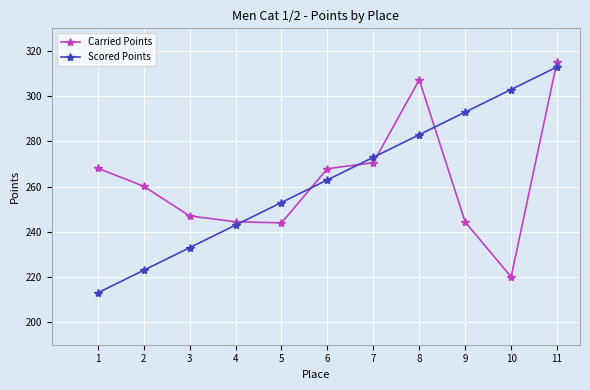

How many categories are shown in the chart?

11